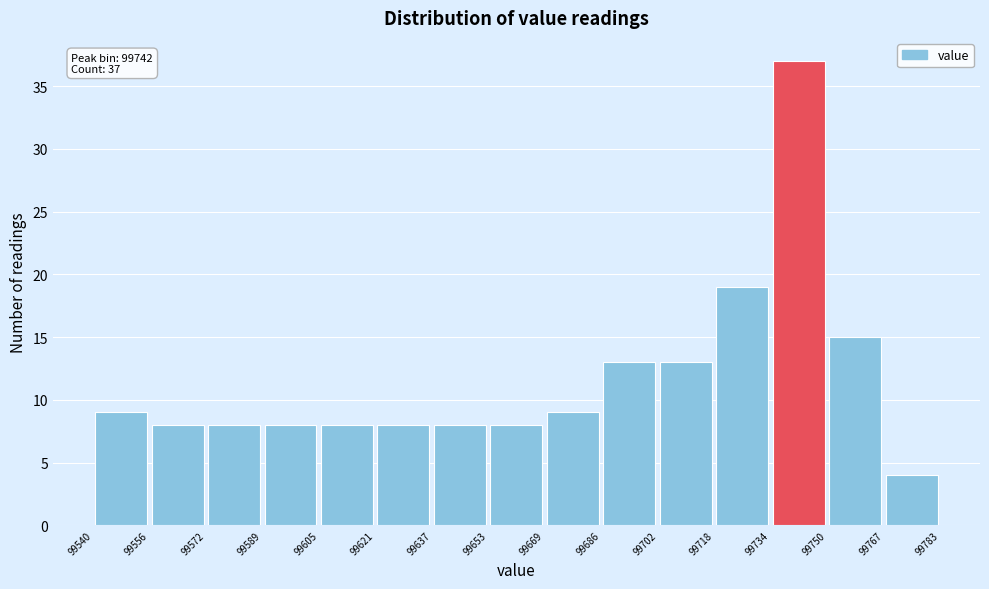

Which range on the x-axis has the tallest bar?

99734 to 99750